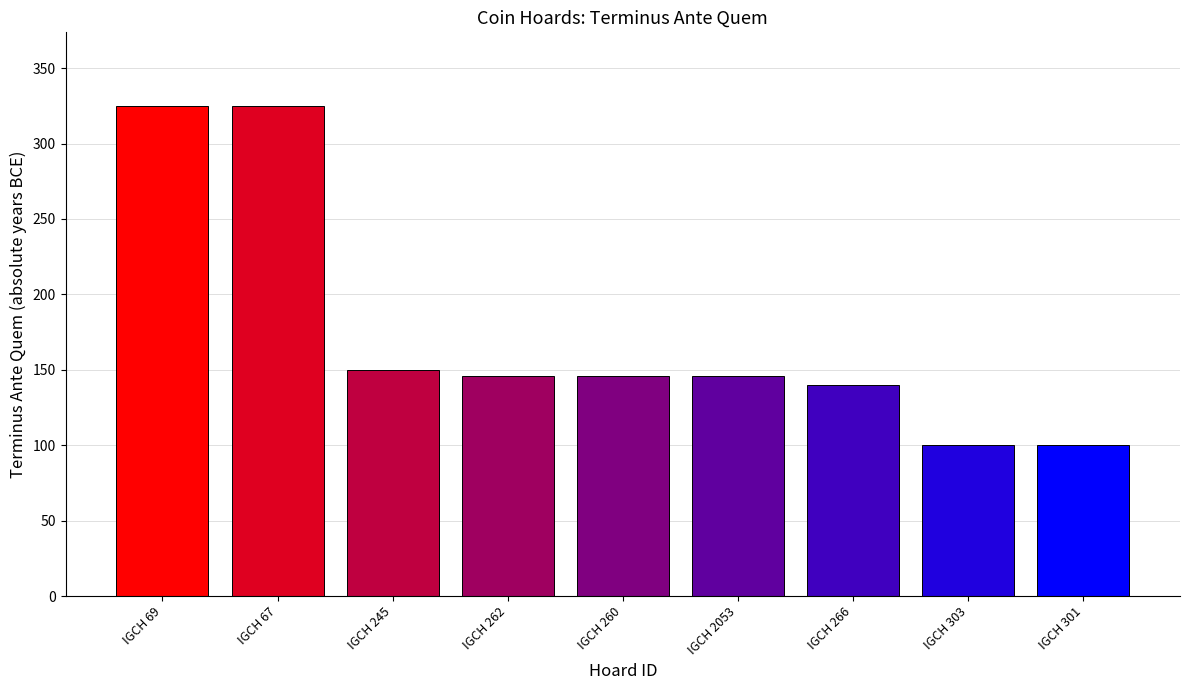

What is the value of the 7th bar from the left?

140